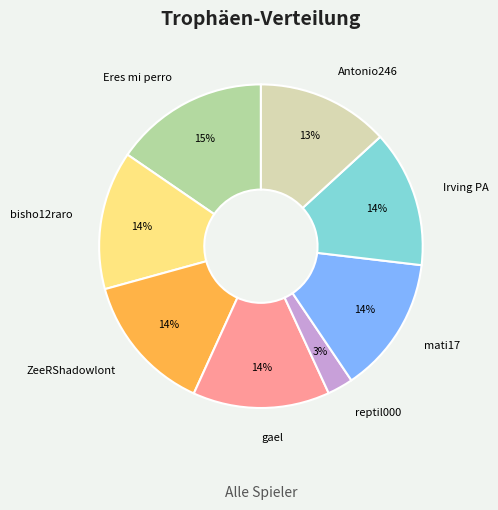

Count the number of slices in the pie.

8